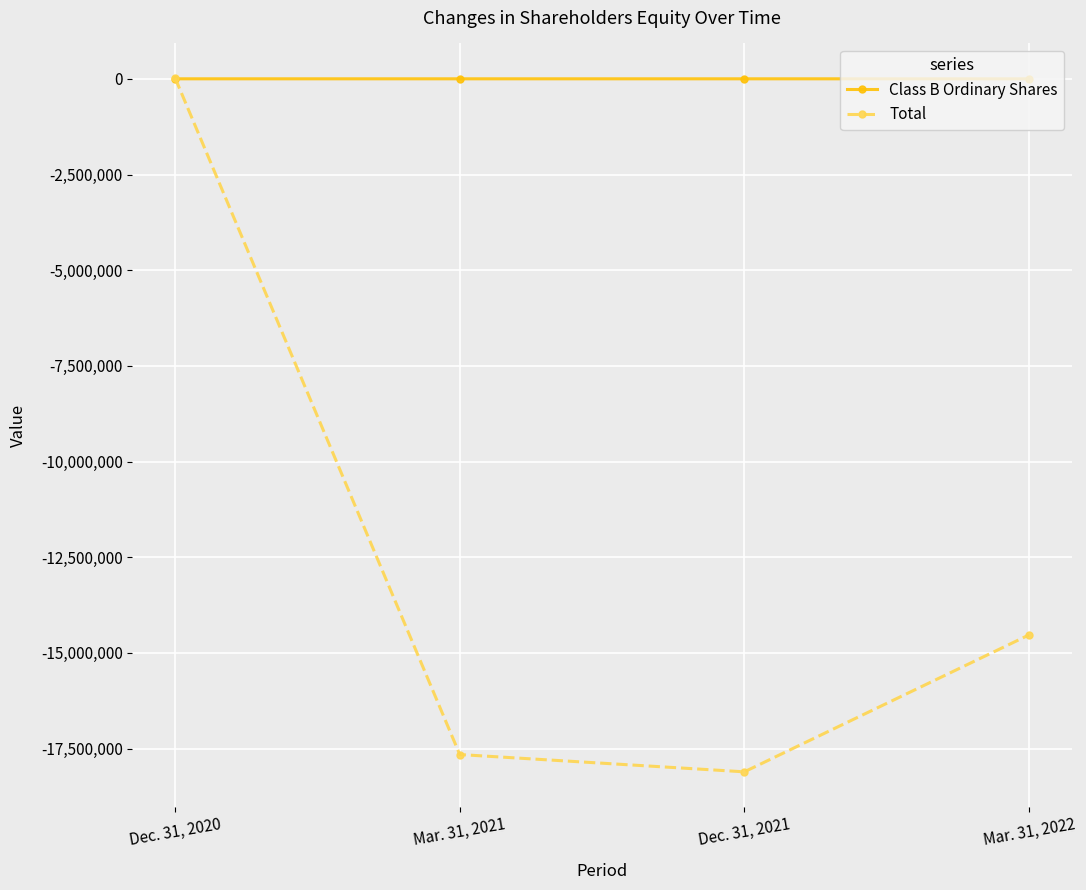

Which series changed the most between Dec. 31, 2020 and Mar. 31, 2021?

Total